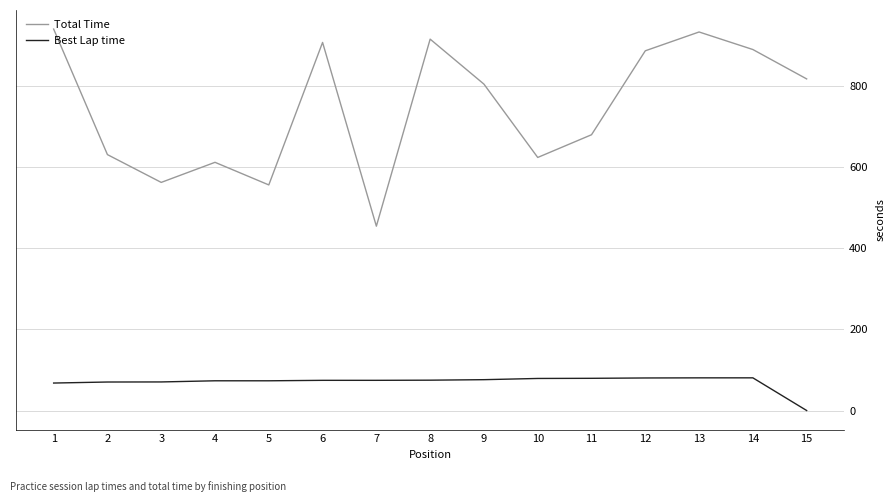

List the series in order of their peak value, highest first.

Total Time, Best Lap time